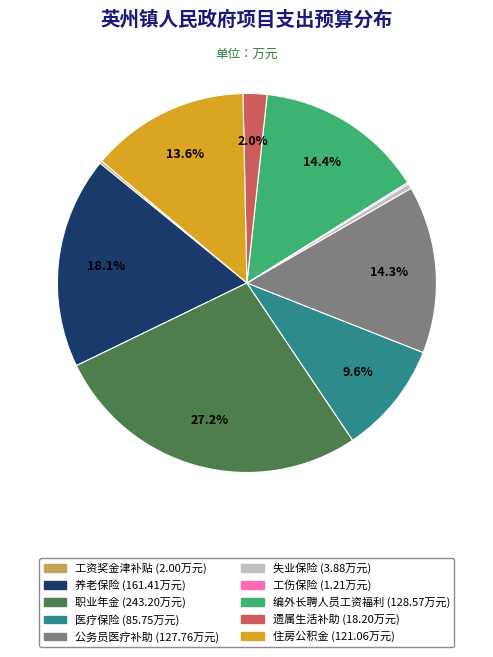

To the nearest percent, what is the difference between the 遗属生活补助 and 养老保险 slice percentages?

16%